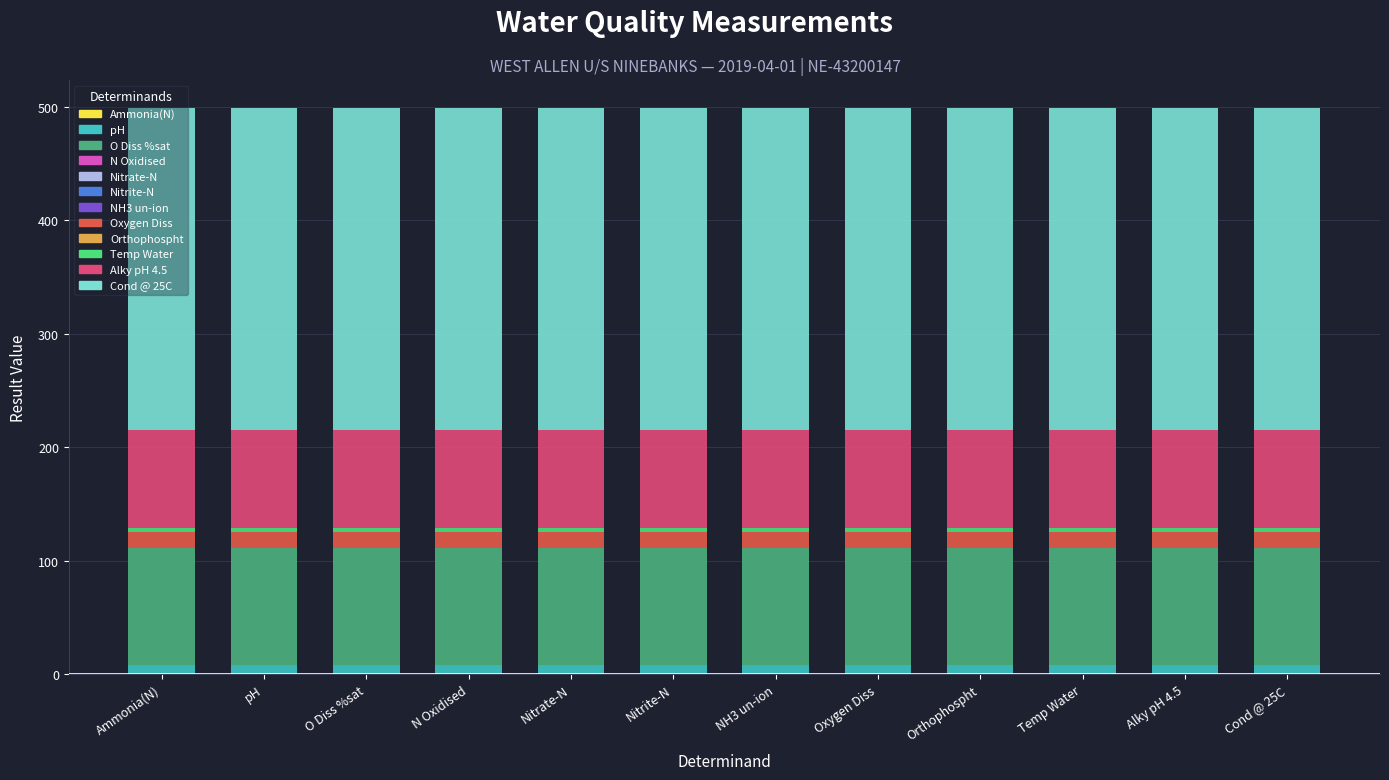

How many distinct data groups are displayed?

12